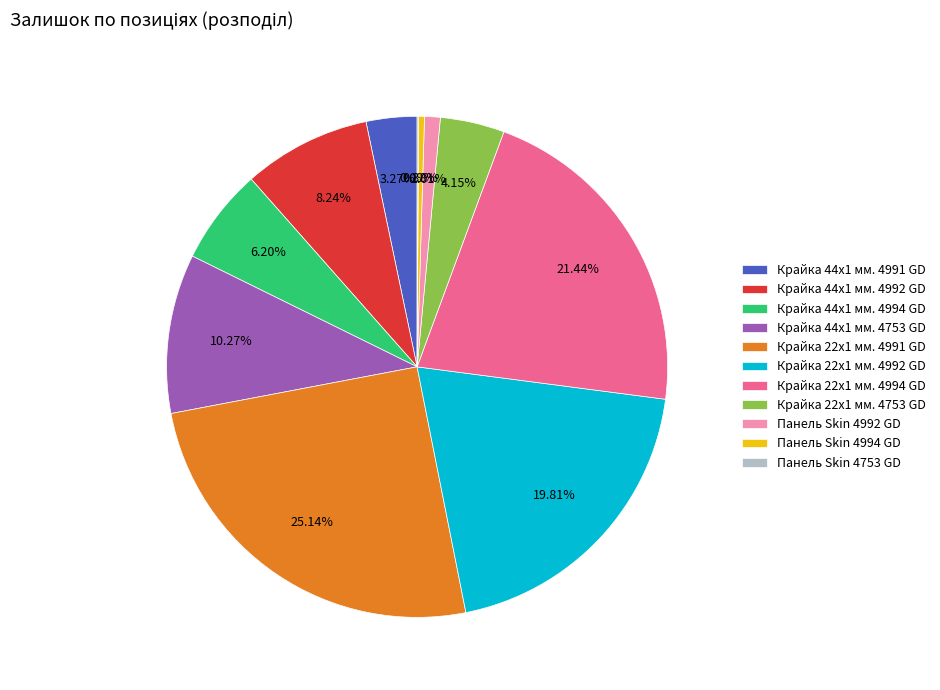

How much of the chart is everything except Панель Skin 4992 GD?

99.0%